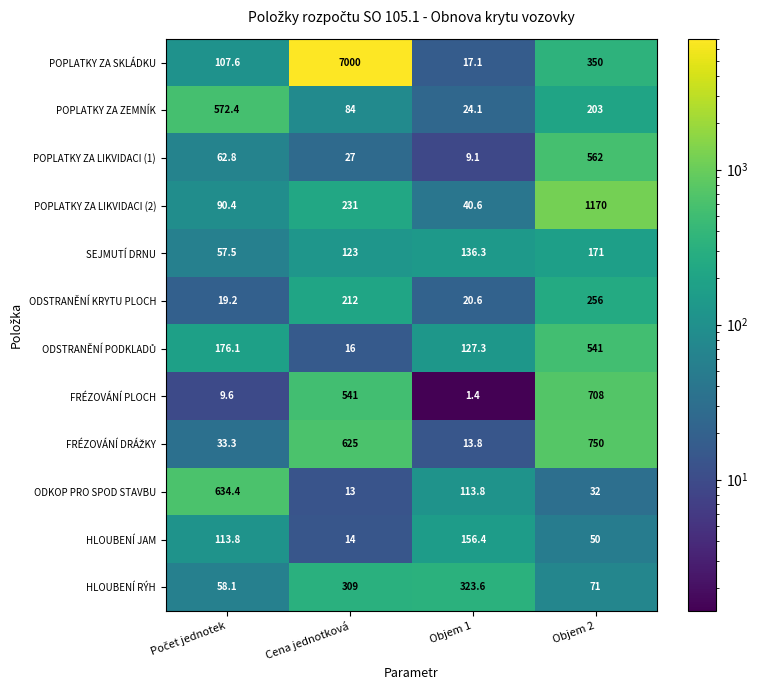

The value of POPLATKY ZA SKLÁDKU at Objem 1 is 8.7. True or false?

False